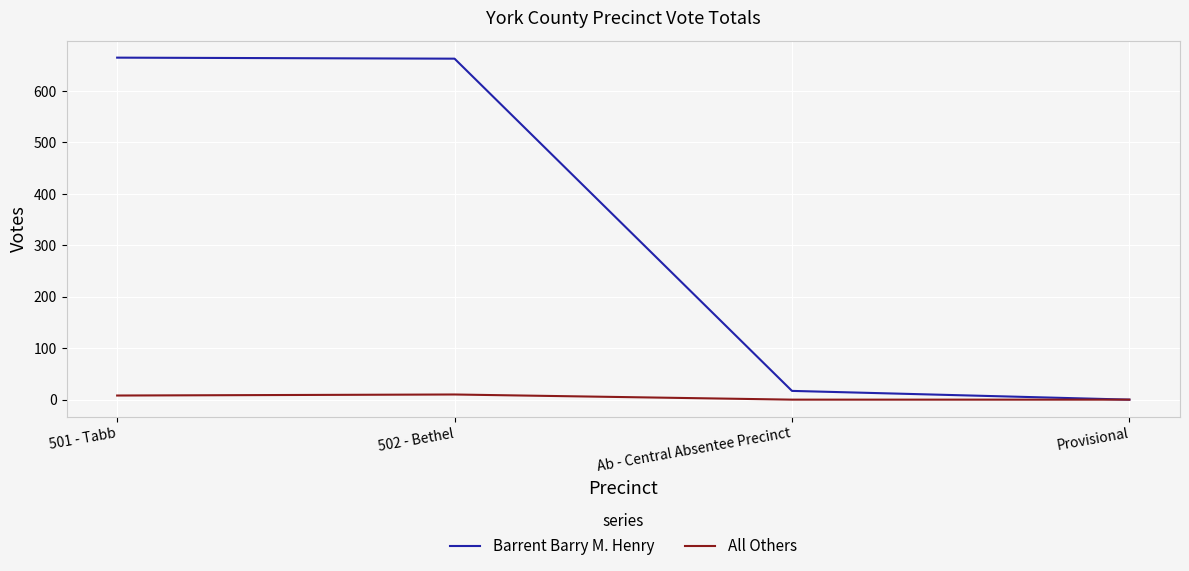

List the series in order of their peak value, lowest first.

All Others, Barrent Barry M. Henry